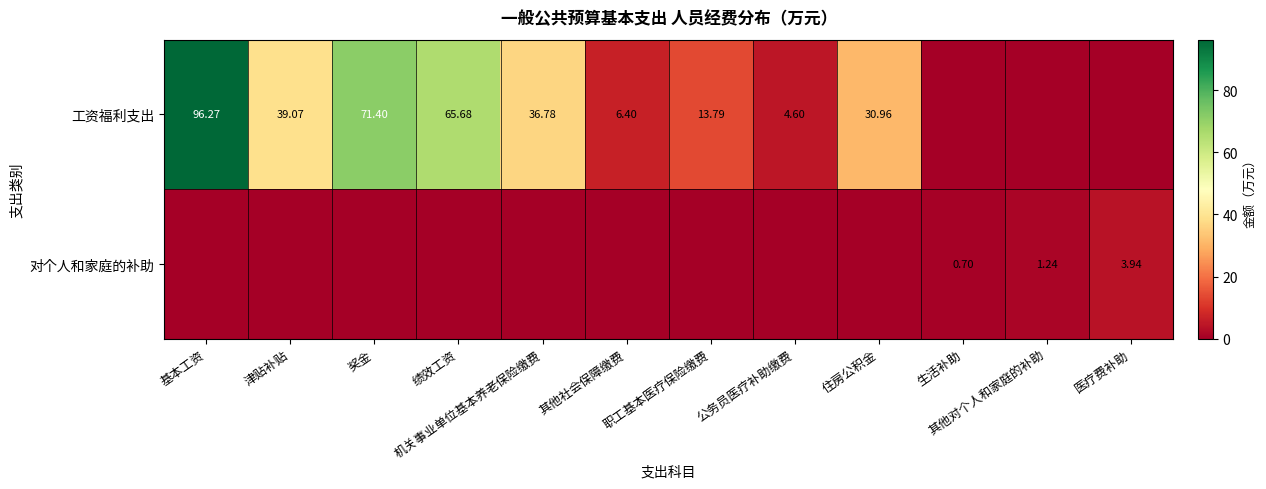

Is the value of 工资福利支出 at 公务员医疗补助缴费 greater than the value of 对个人和家庭的补助 at 生活补助?

Yes